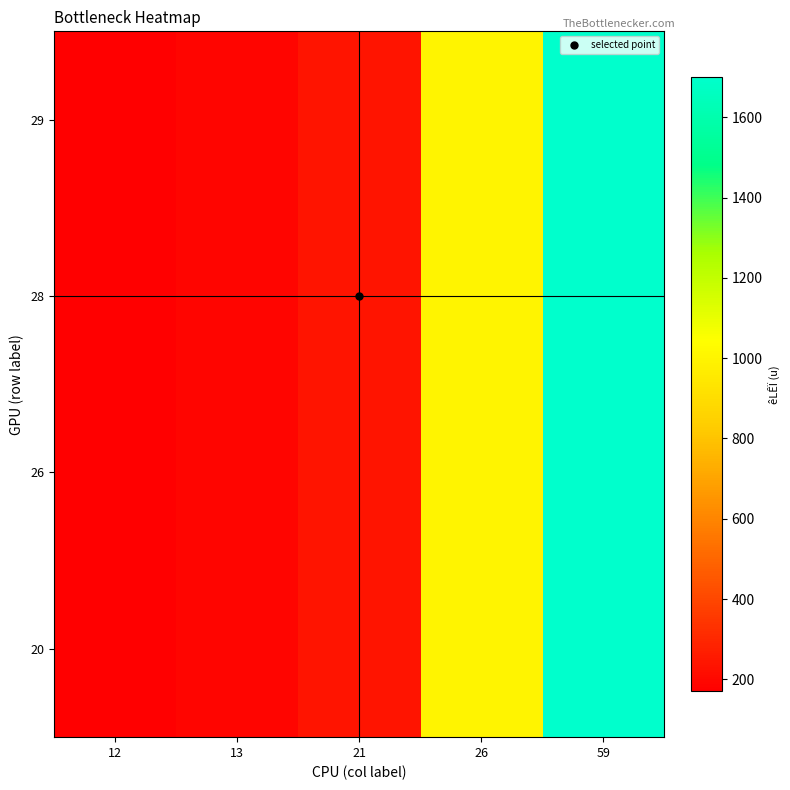

At how many categories does at least one series exceed 806?

2